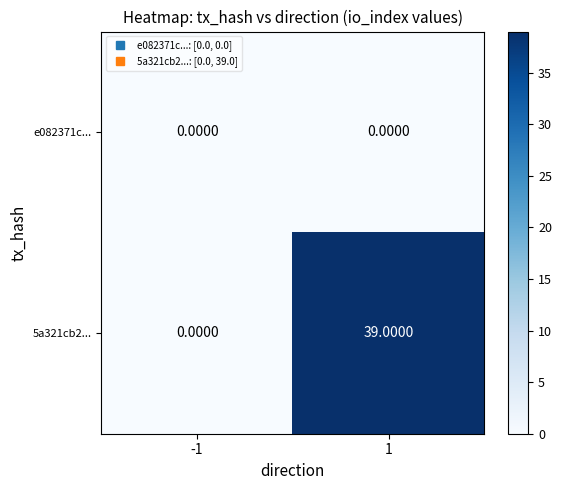

Between -1 and 1, which series saw the biggest shift?

5a321cb2...